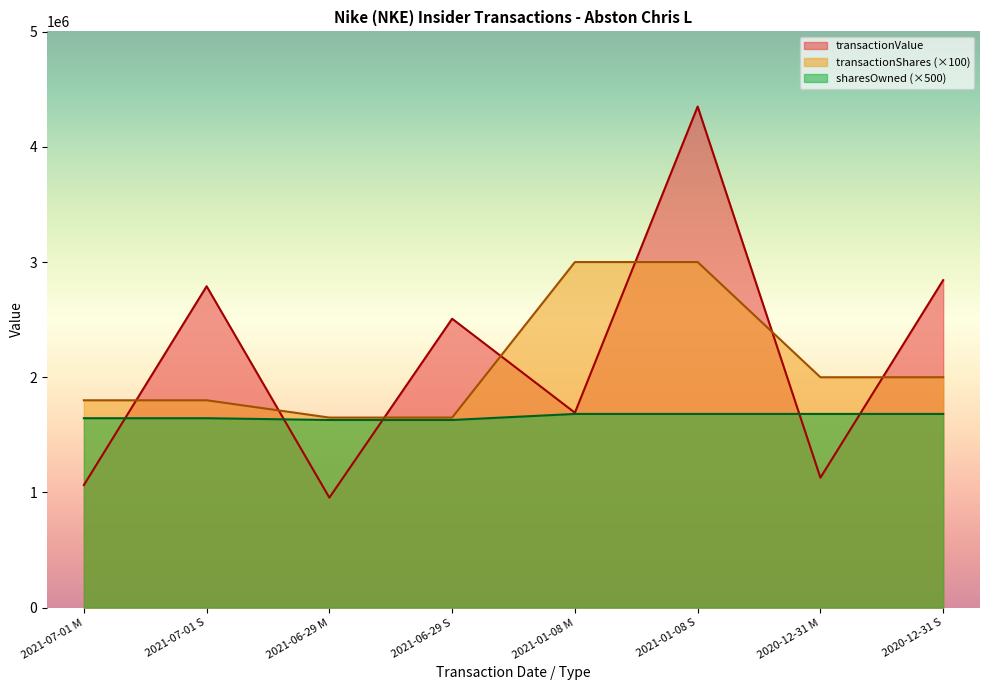

How many categories are shown in the chart?

8